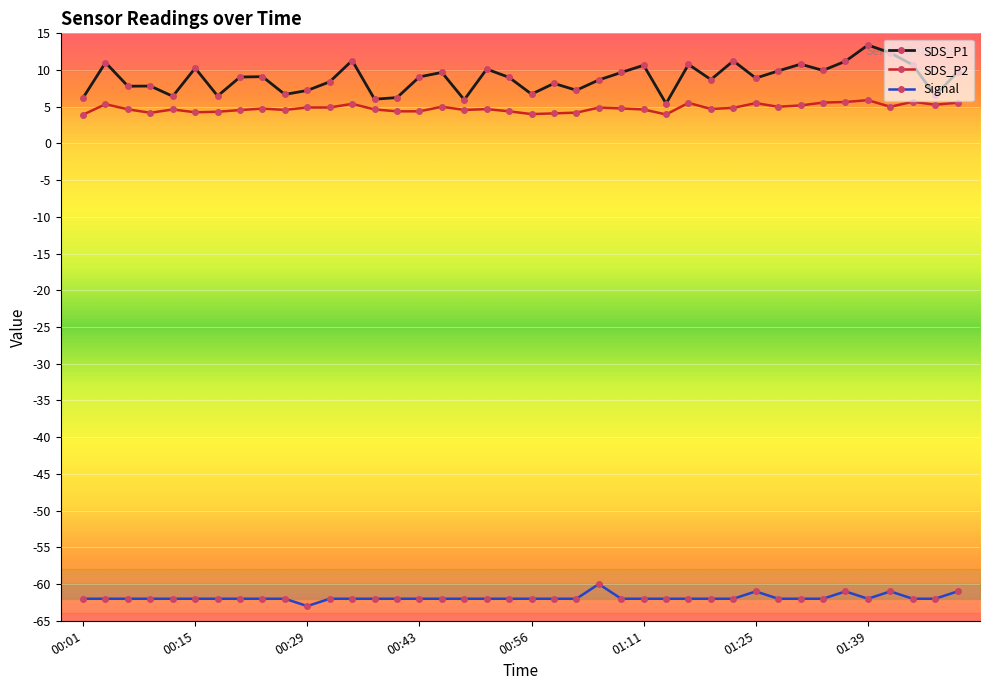

What are all the series names shown in the legend?

SDS_P1, SDS_P2, Signal